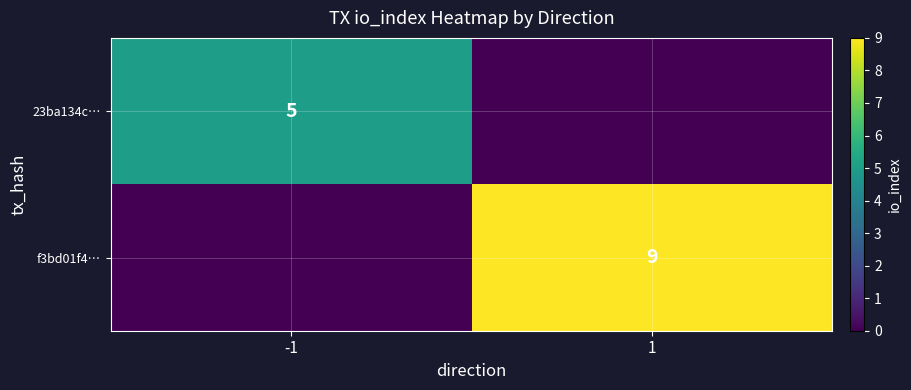

At how many categories does at least one series exceed 4?

2